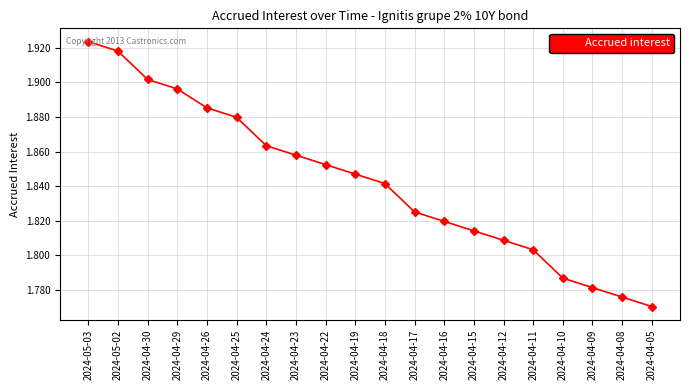

Rank the categories by value from highest to lowest.

2024-05-03, 2024-05-02, 2024-04-30, 2024-04-29, 2024-04-26, 2024-04-25, 2024-04-24, 2024-04-23, 2024-04-22, 2024-04-19, 2024-04-18, 2024-04-17, 2024-04-16, 2024-04-15, 2024-04-12, 2024-04-11, 2024-04-10, 2024-04-09, 2024-04-08, 2024-04-05